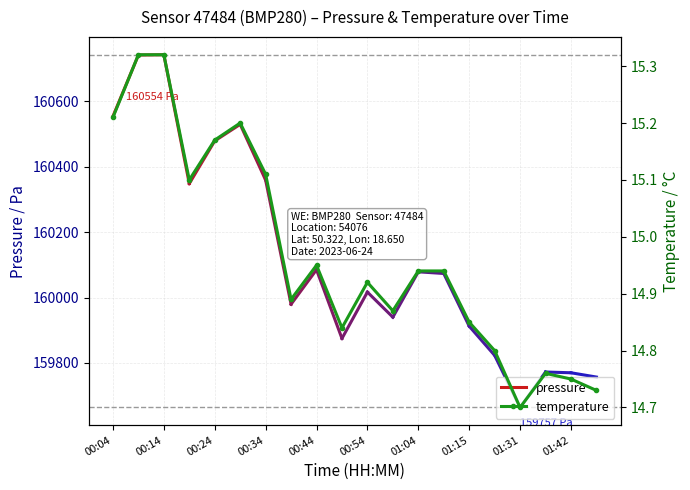

Reading left to right, list all the values displayed in this chart.

00:04=15.2	00:09=15.3	00:14=15.3	00:19=15.1	00:24=15.2	00:29=15.2	00:34=15.1	00:39=14.9	00:44=14.9	00:49=14.8	00:54=14.9	00:59=14.9	01:04=14.9	01:09=14.9	01:15=14.8	01:20=14.8	01:31=14.7	01:37=14.8	01:42=14.8	01:47=14.7